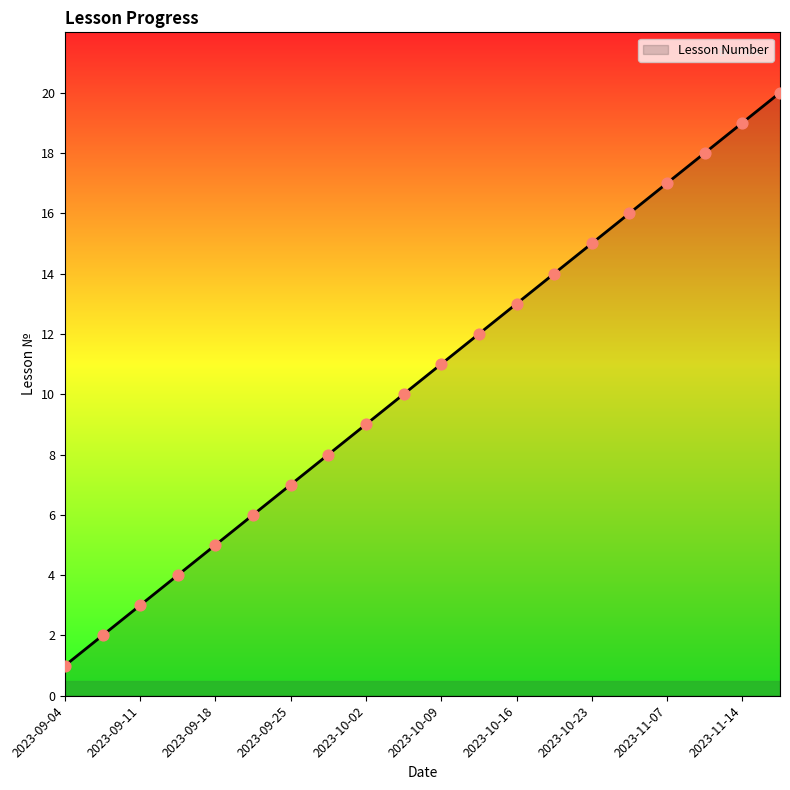

What is the maximum value shown in the chart?

20